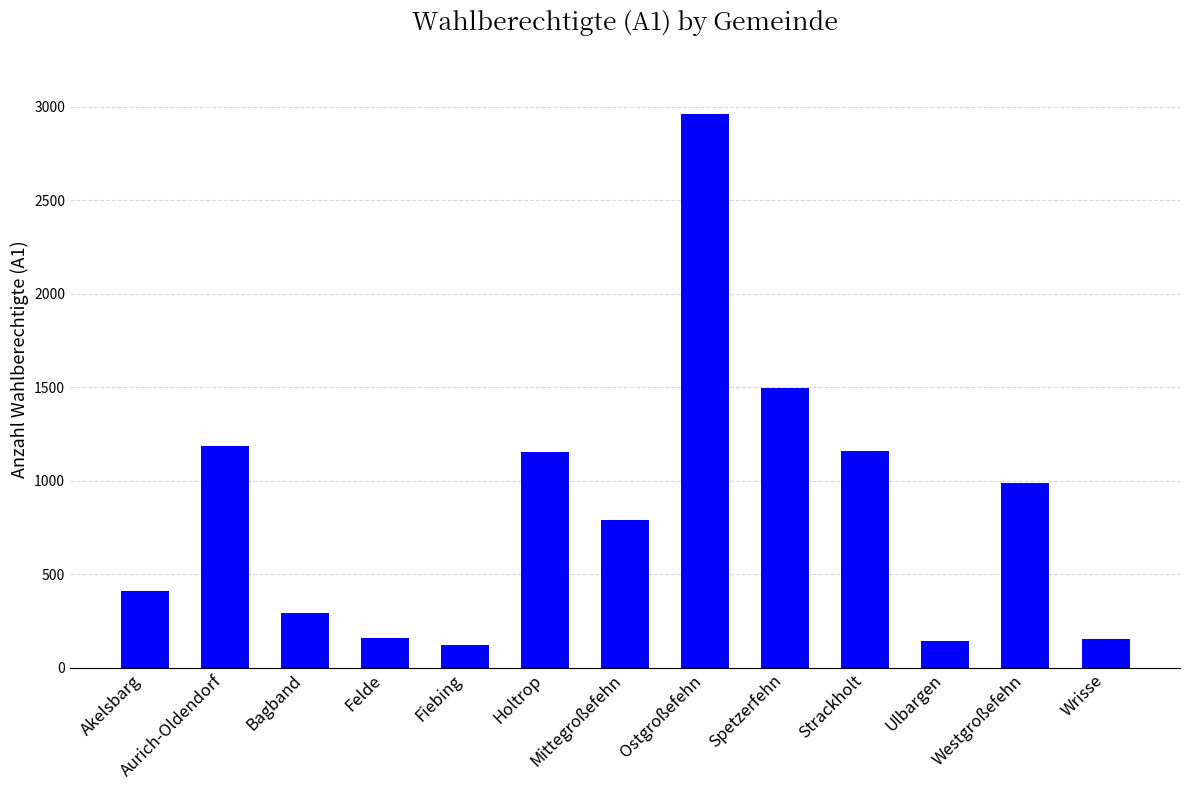

What value does the data have at Fiebing?

124